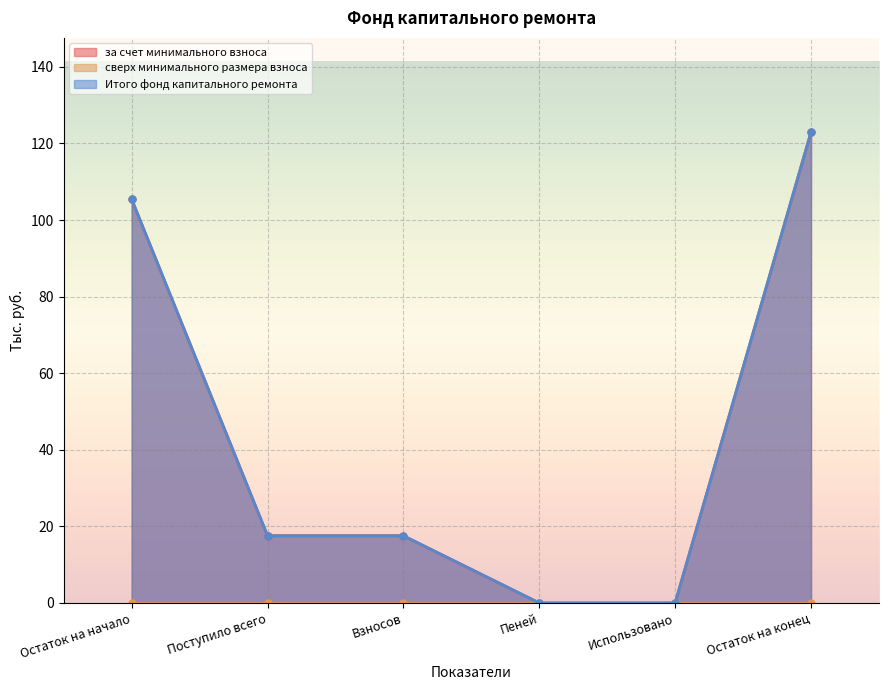

Rank the series at Использовано from highest to lowest value.

за счет минимального взноса, Итого фонд капитального ремонта